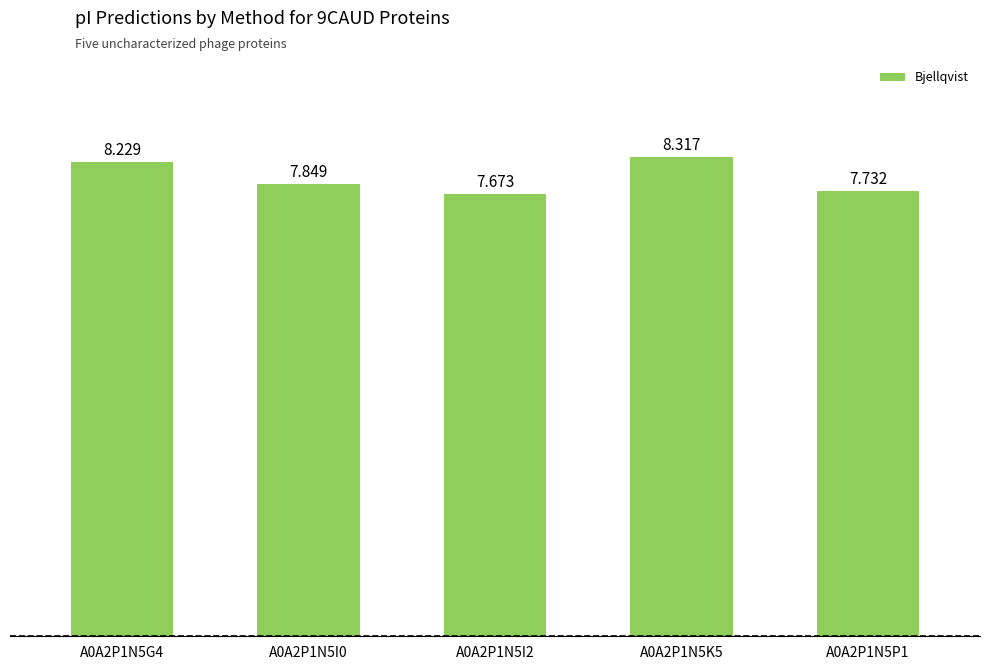

At which label is the value closest to 7?

A0A2P1N5I2